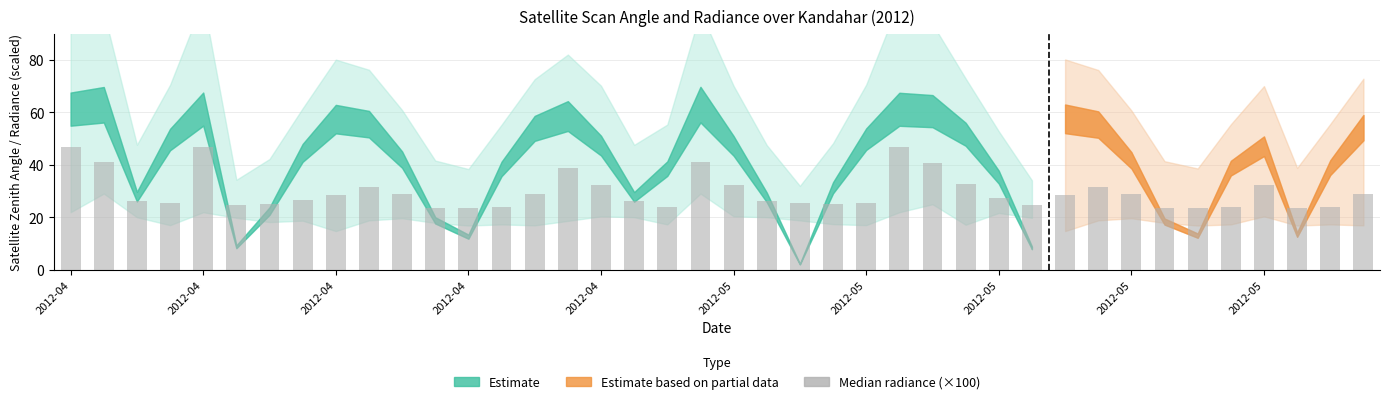

What is the greatest value displayed?

46.9